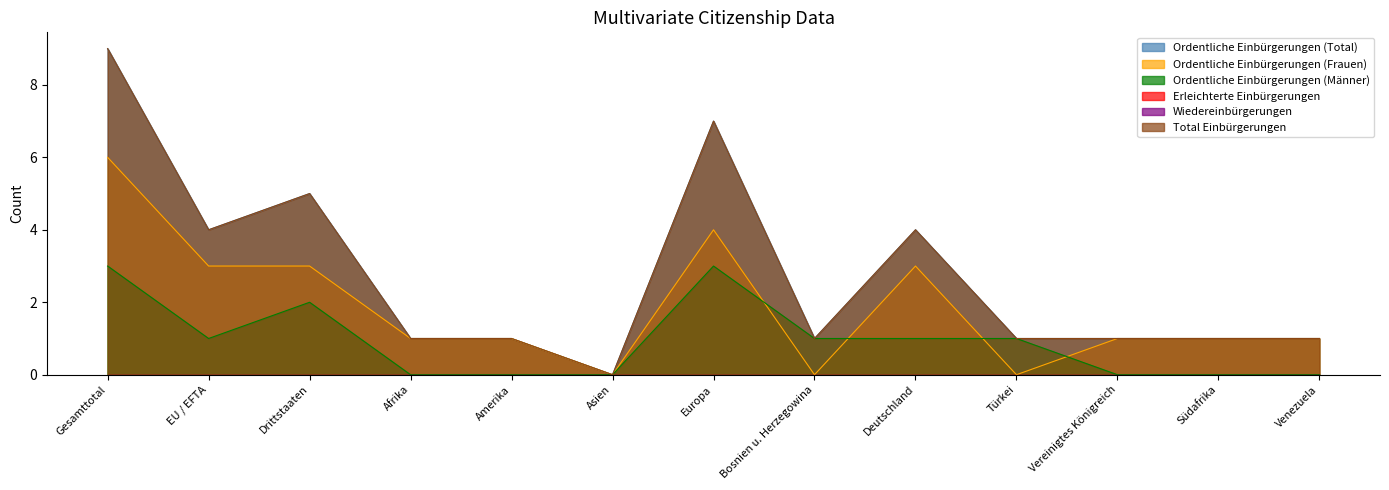

At which category is the sum across all series the highest?

Gesamttotal